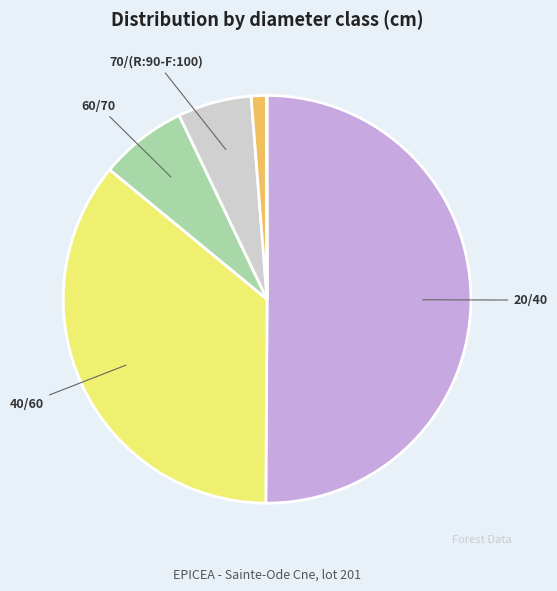

Which slice is the smallest?

120/150